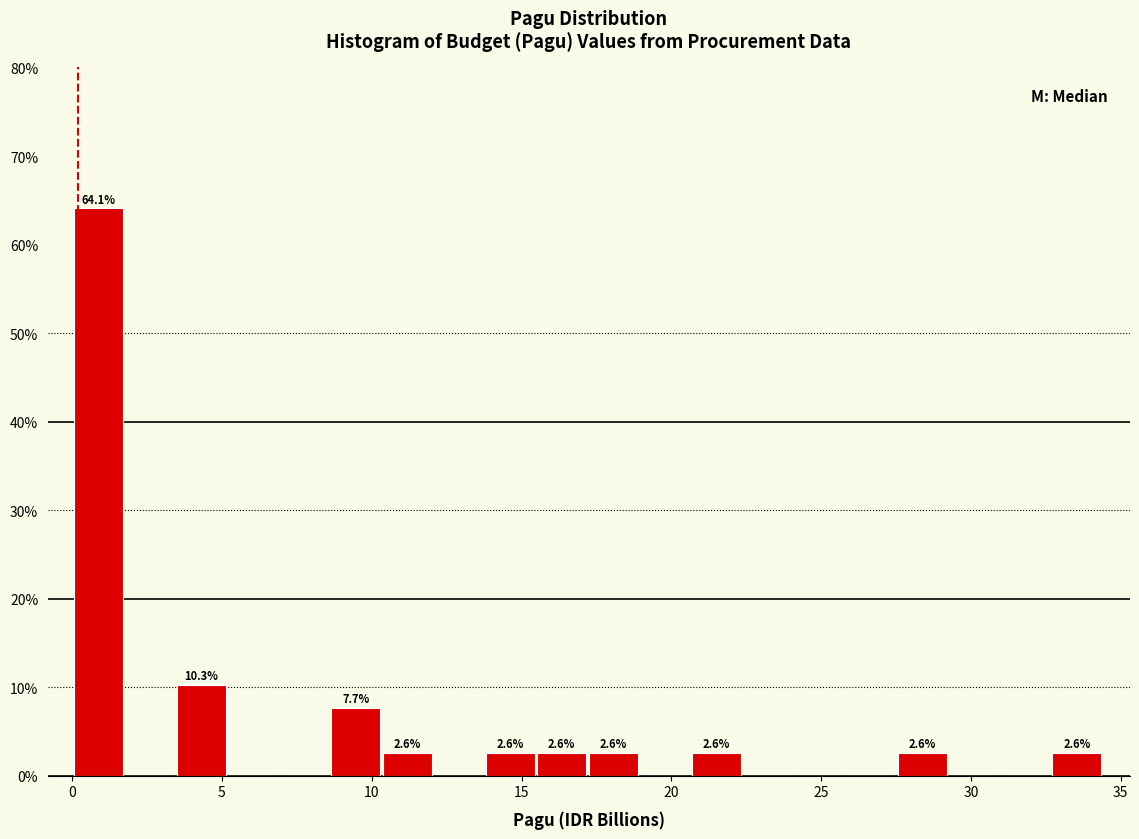

Read against the x-axis, roughly where is the centre of the tallest bar?

1.0